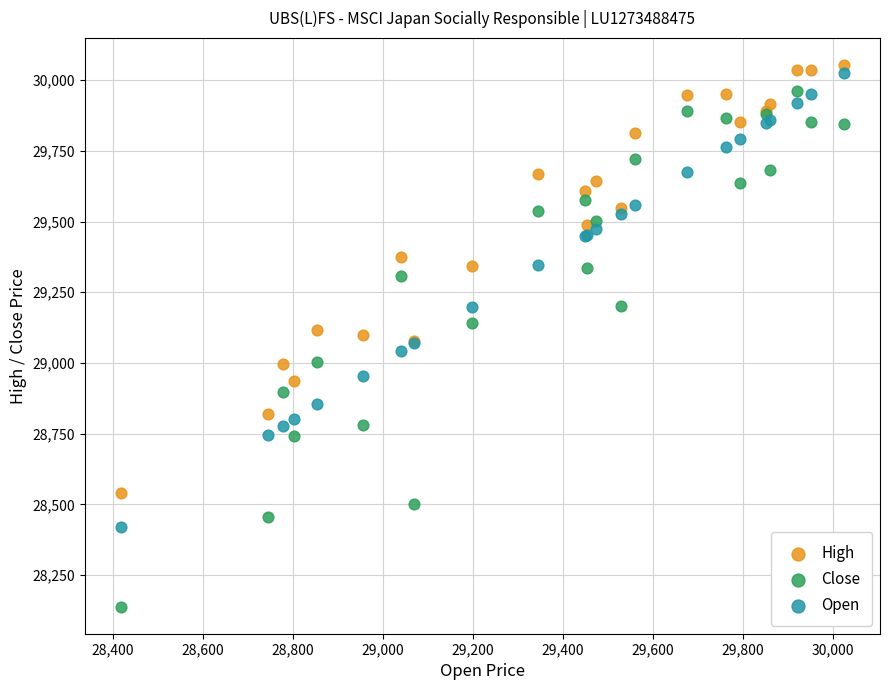

Which series contains the lowest Y value?

Close